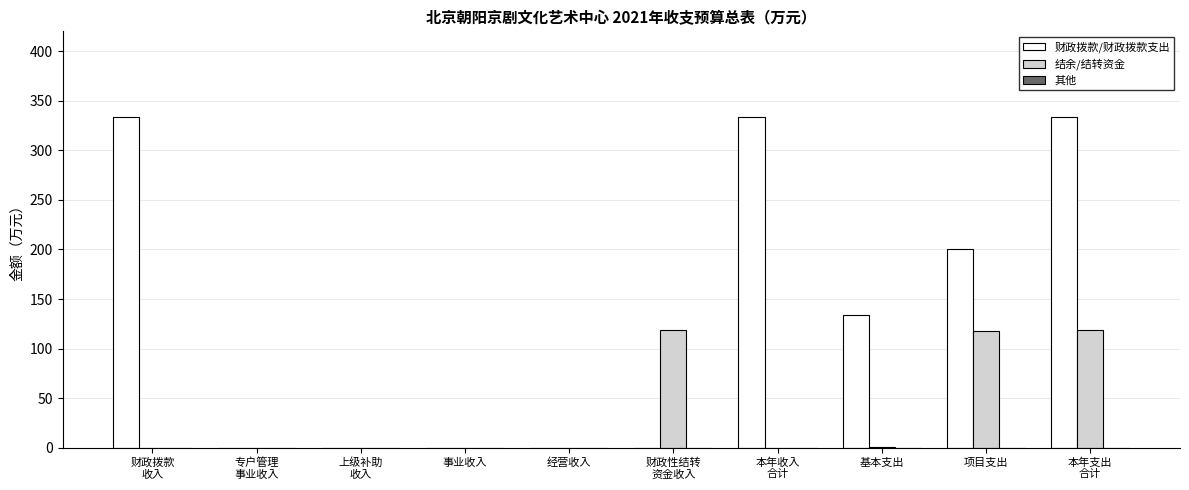

At which label is 财政拨款/财政拨款支出 closest to 167?

基本支出